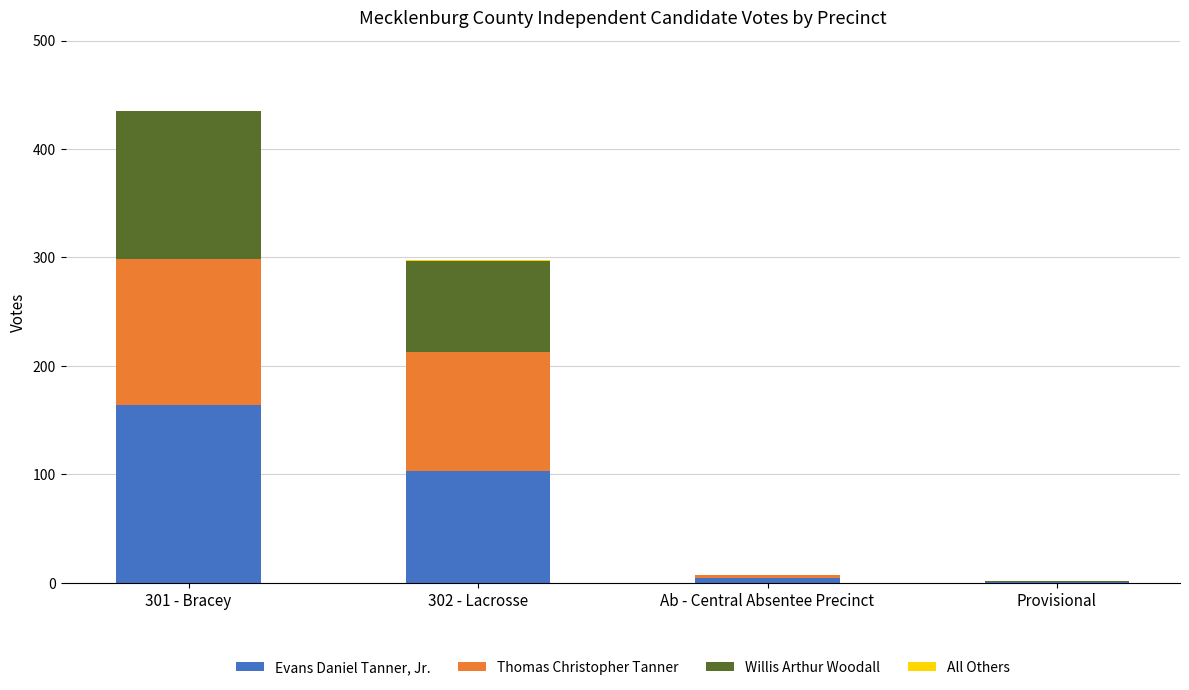

What is the sum of all Evans Daniel Tanner, Jr. values?

272